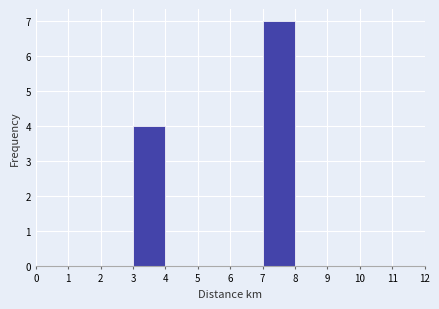

Which range on the x-axis has the tallest bar?

7 to 8